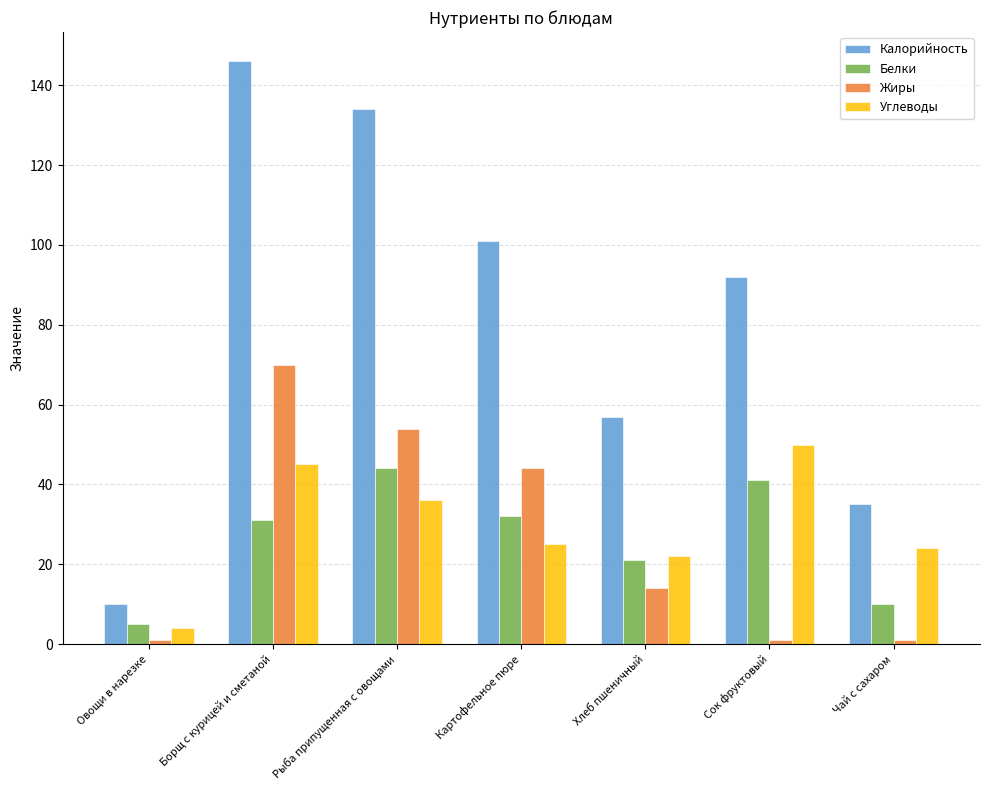

What is the label of the 7th bar from the right?

Овощи в нарезке